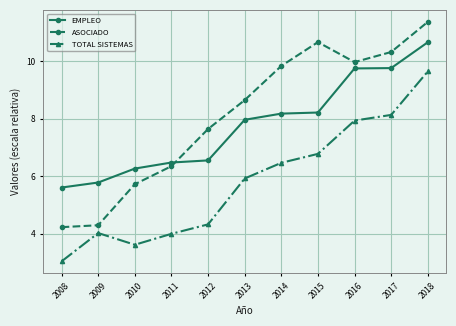

Where does the TOTAL SISTEMAS series first go above 5?

2013